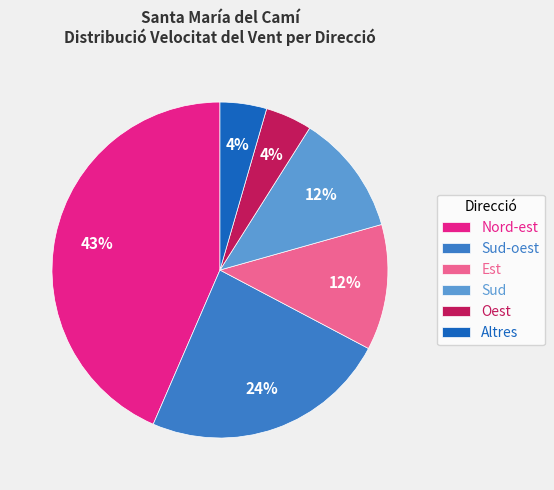

Is Altres the majority of the pie?

No